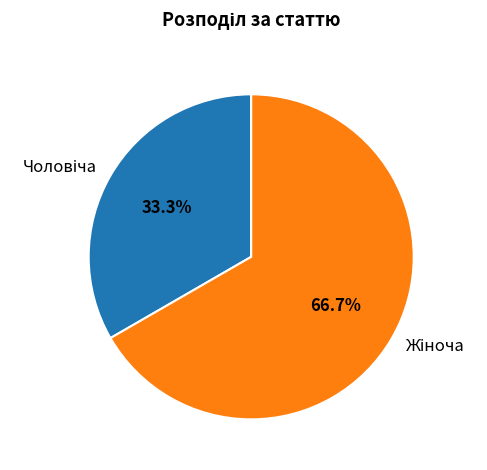

Is there any slice that represents more than half of the pie?

Yes